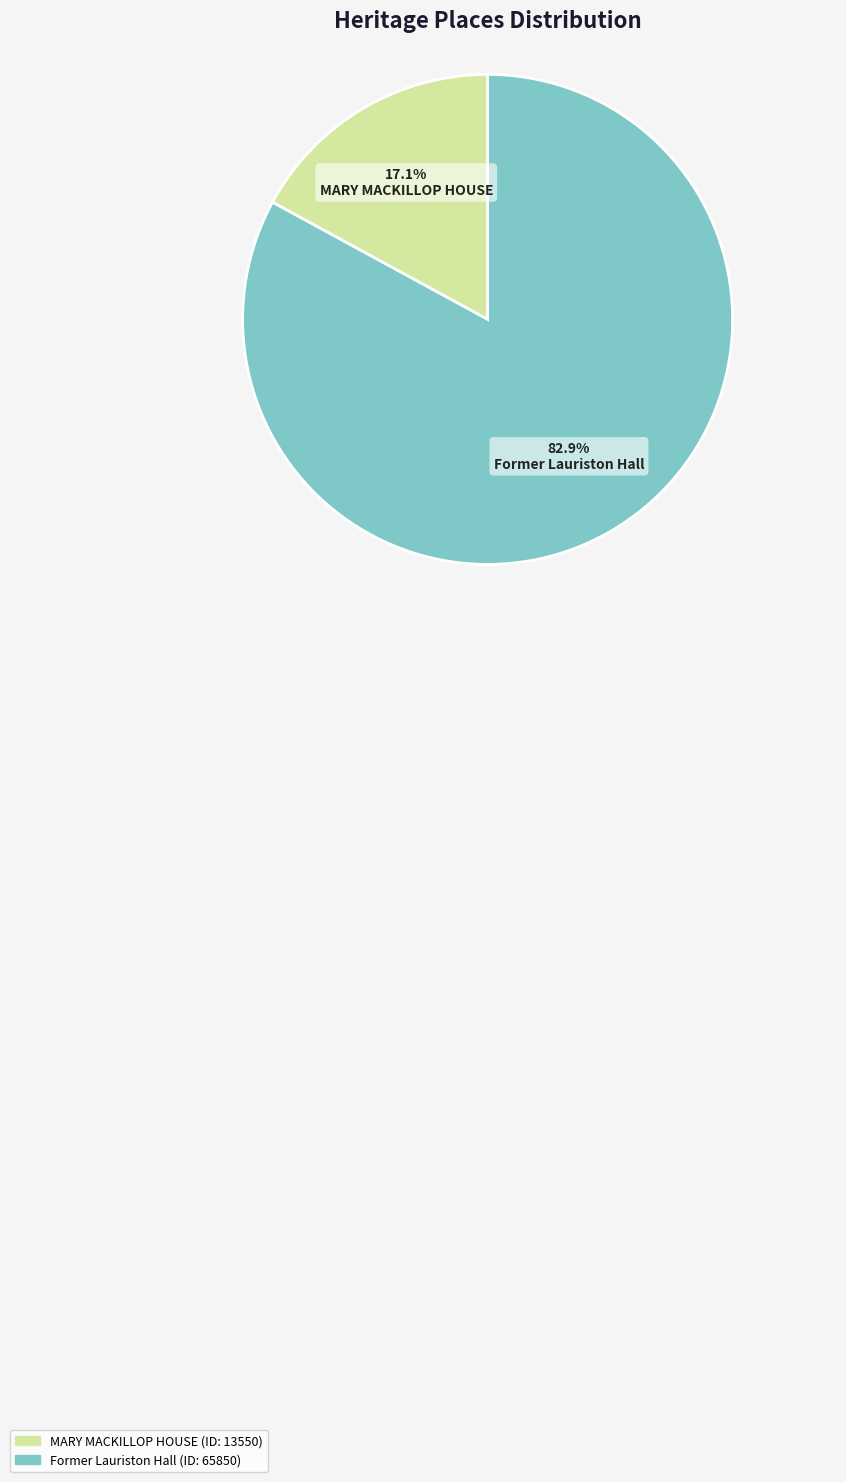

Count the number of slices in the pie.

2